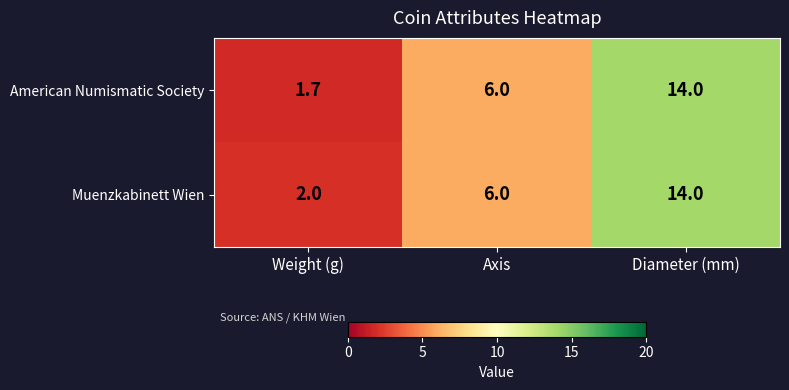

What is the smallest value displayed?

1.7